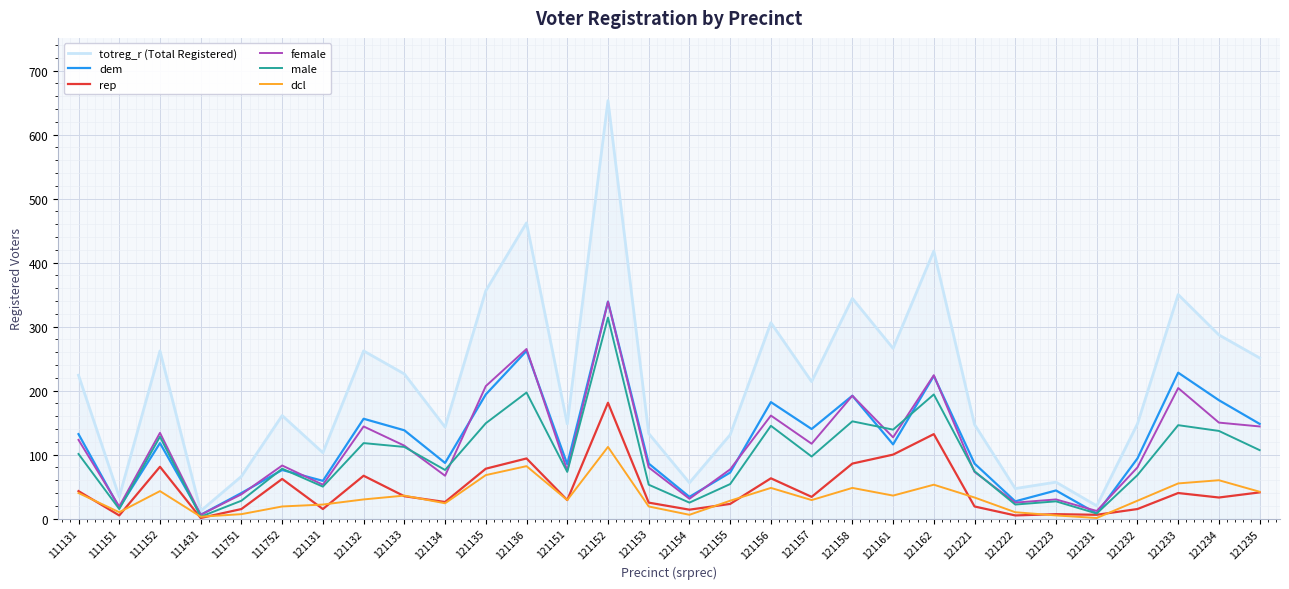

At which label does male first exceed 97?

111131